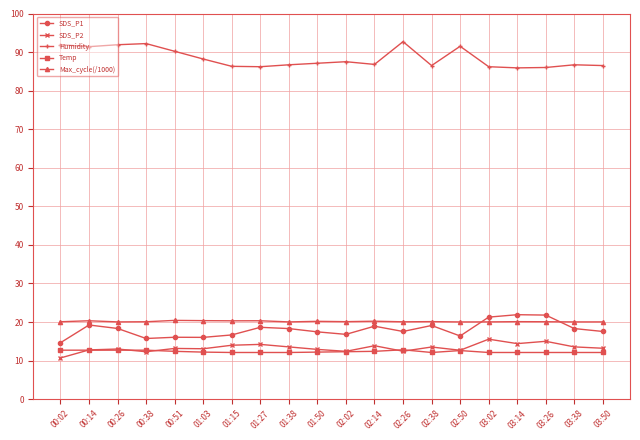

Is it true that SDS_P2 equals 12.7 at 02:50?

True